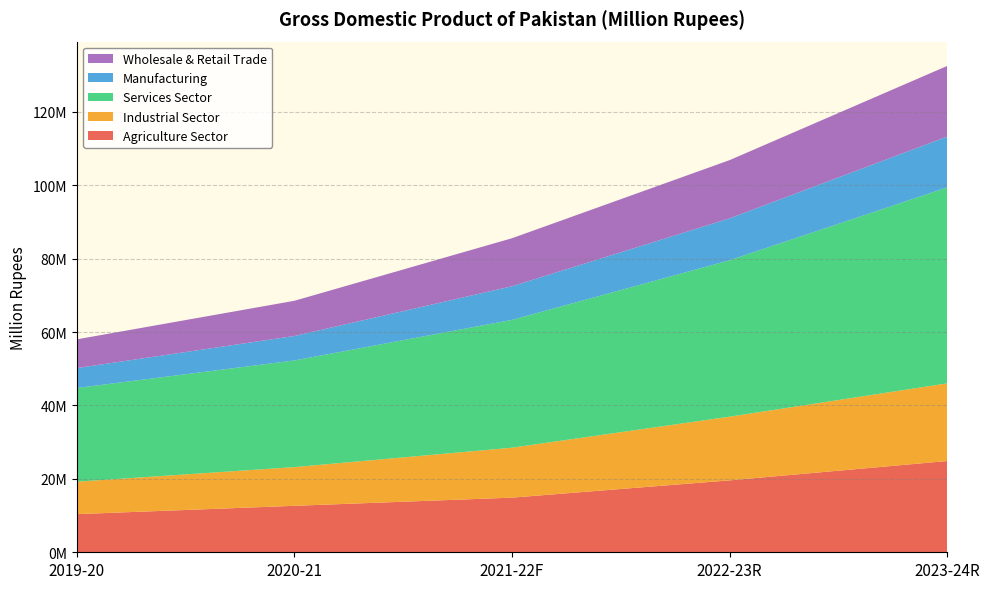

Reading left to right, transcribe all the data shown in this chart.

Agriculture Sector: 10389544	12653889	14882612	19588829	24853606
Industrial Sector: 8837507	10551041	13606601	17346471	21158419
Services Sector: 25519825	29049079	34816267	42615839	53383427
Manufacturing: 5427248	6663895	9171212	11415656	13846898
Wholesale & Retail Trade: 7827884	9587513	13067848	15852607	19239420